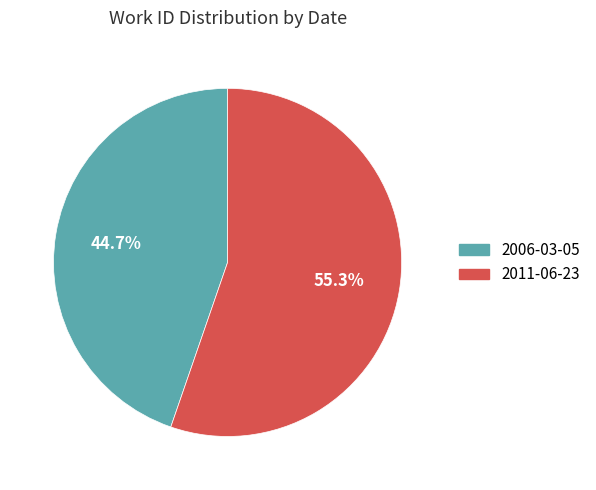

What percentage is the 2011-06-23 slice, to the nearest percent?

55%